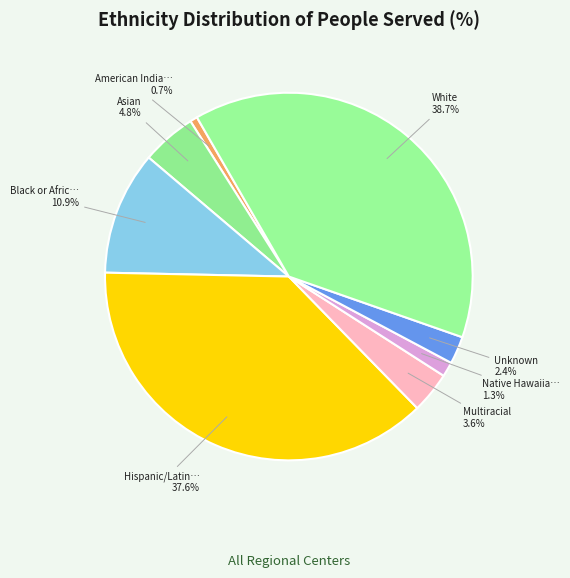

How many segments does this pie chart have?

8